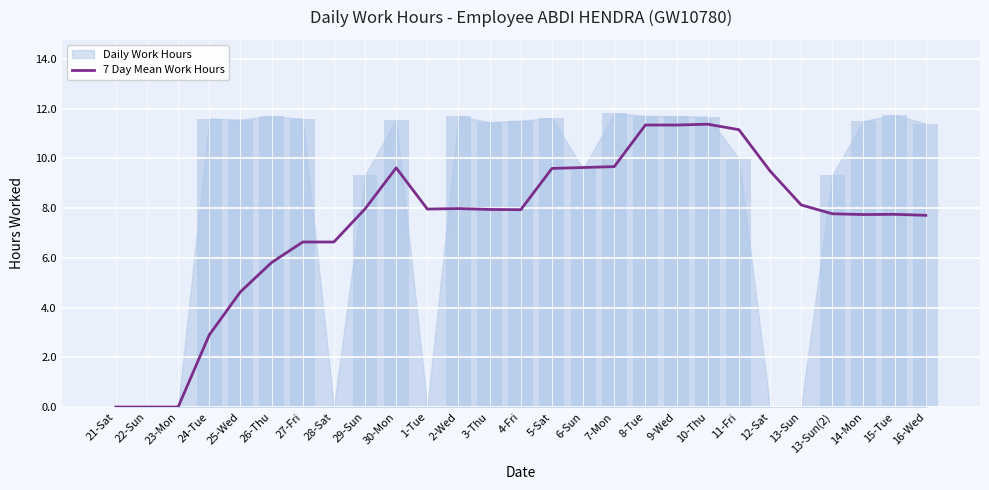

Does the chart contain any negative values?

No